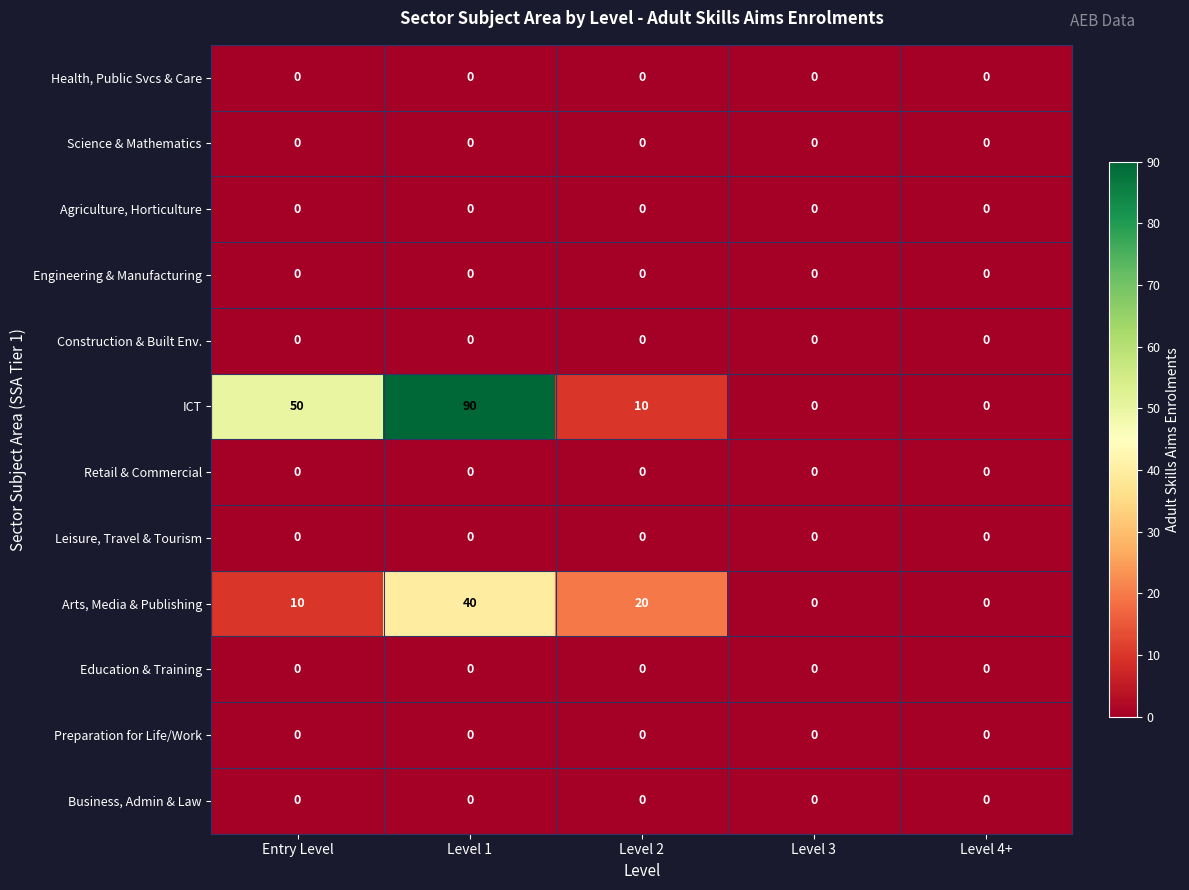

Which series has the largest range (max minus min)?

ICT